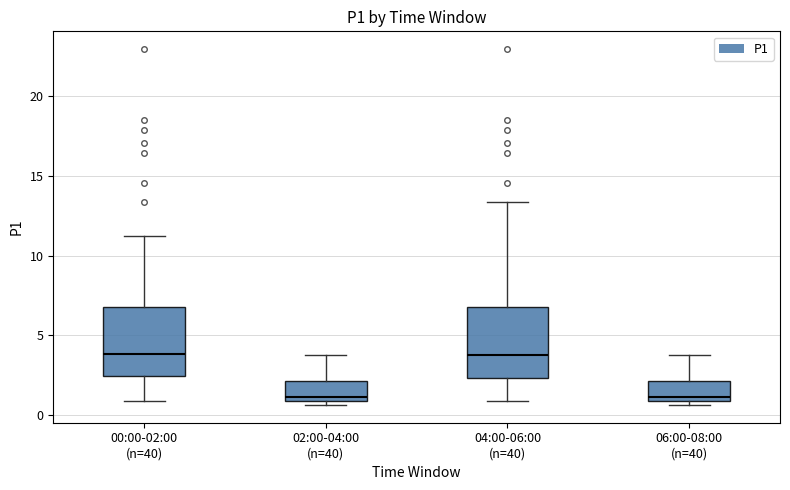

Reading left to right, transcribe this box plot: for each box, give where its median line is, the range the box spans, and where its two whiskers end, as read against the y-axis. The values are not printed on the chart, so give them approximately, as read against the axis.

00:00-02:00 (n=40): median 4.0, box 2.5 to 7.0, whiskers 1.0 to 11.5
02:00-04:00 (n=40): median 1.0 (just above the box's lower edge), box 1.0 to 2.0, whiskers 0.5 to 4.0
04:00-06:00 (n=40): median 4.0, box 2.5 to 7.0, whiskers 1.0 to 13.5
06:00-08:00 (n=40): median 1.0 (just above the box's lower edge), box 1.0 to 2.0, whiskers 0.5 to 4.0